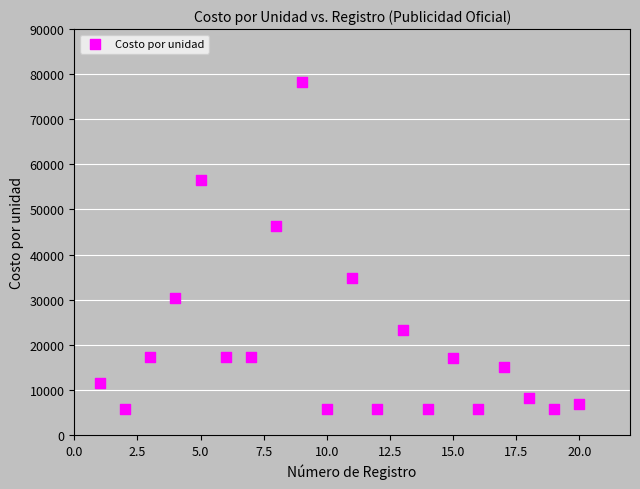

What Y value in the scatter plot is closest to 42050?

46400.0